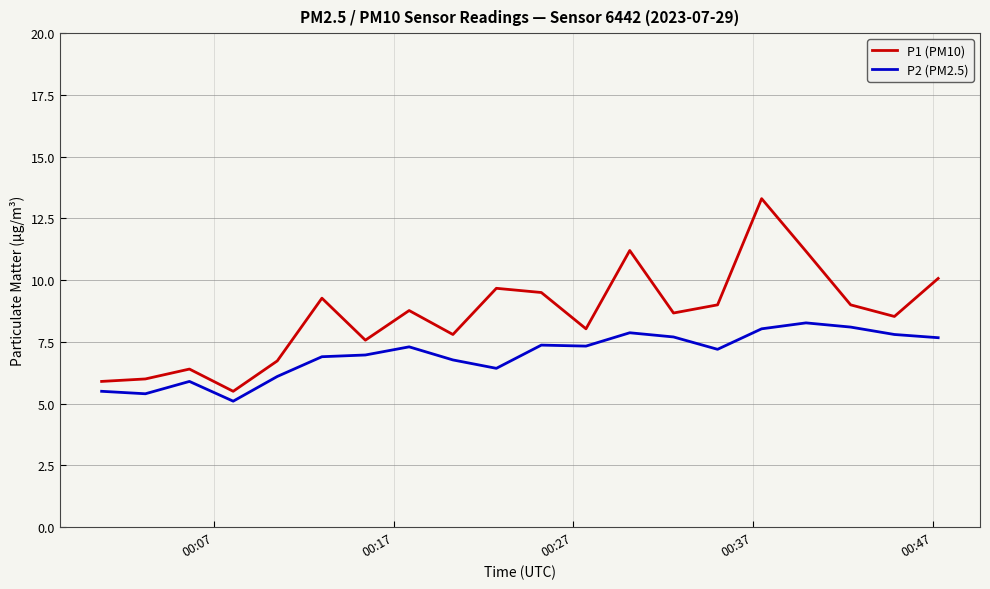

True or false: P2 (PM2.5) and P1 (PM10) intersect in this chart.

False